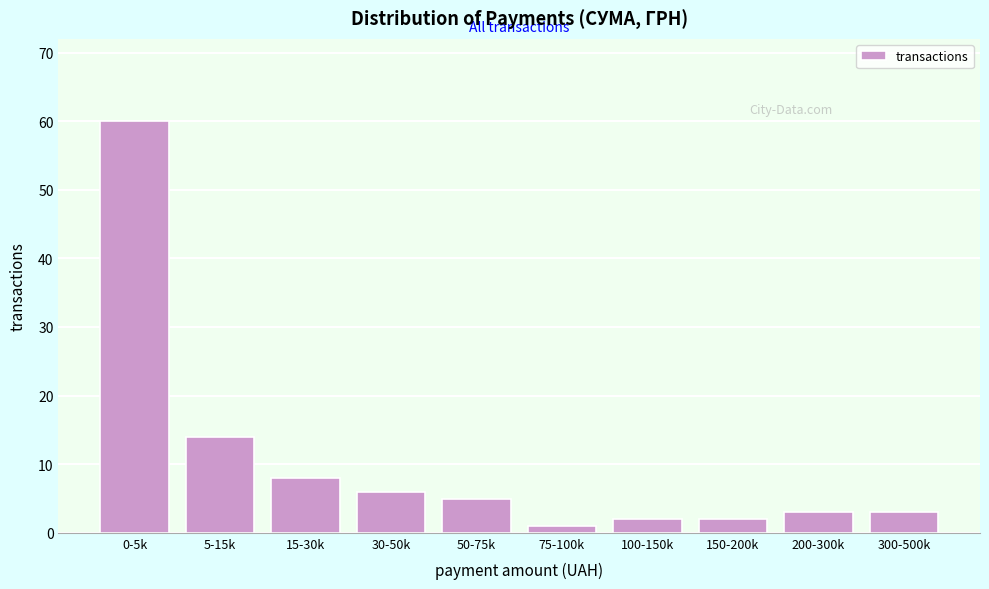

Reading right to left, transcribe all the data shown in this chart.

3	3	2	2	1	5	6	8	14	60